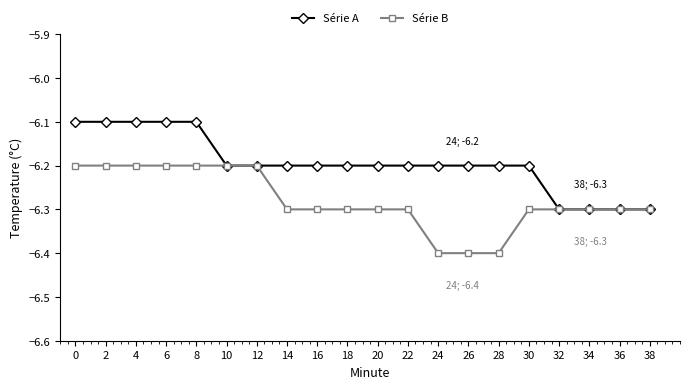

What is the average value of the Série B series?

-6.3